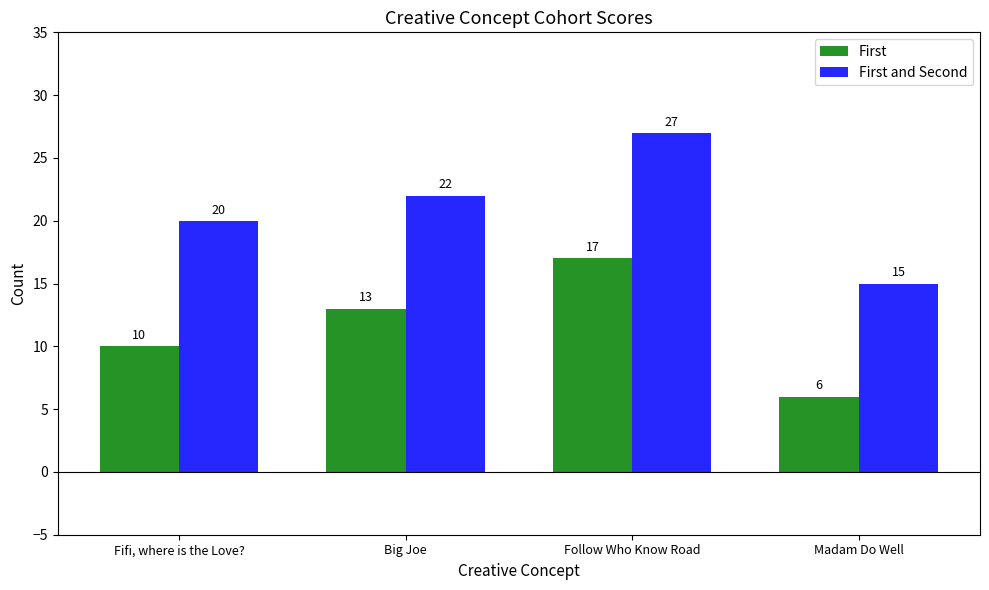

Reading left to right, list all the values displayed in this chart.

First: Fifi, where is the Love?=10	Big Joe=13	Follow Who Know Road=17	Madam Do Well=6
First and Second: Fifi, where is the Love?=20	Big Joe=22	Follow Who Know Road=27	Madam Do Well=15